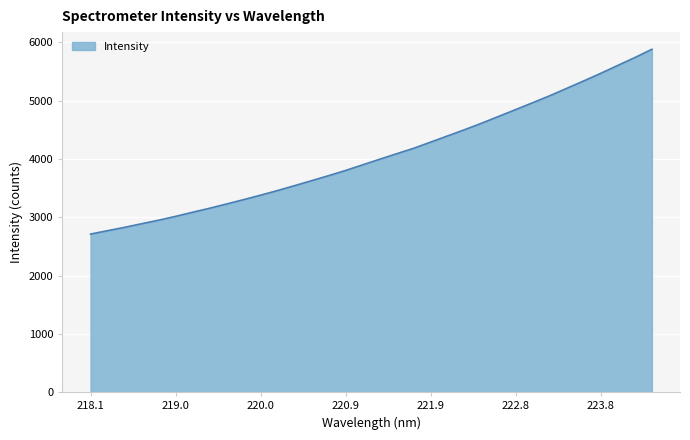

What is the difference between the maximum and minimum values?

3171.1